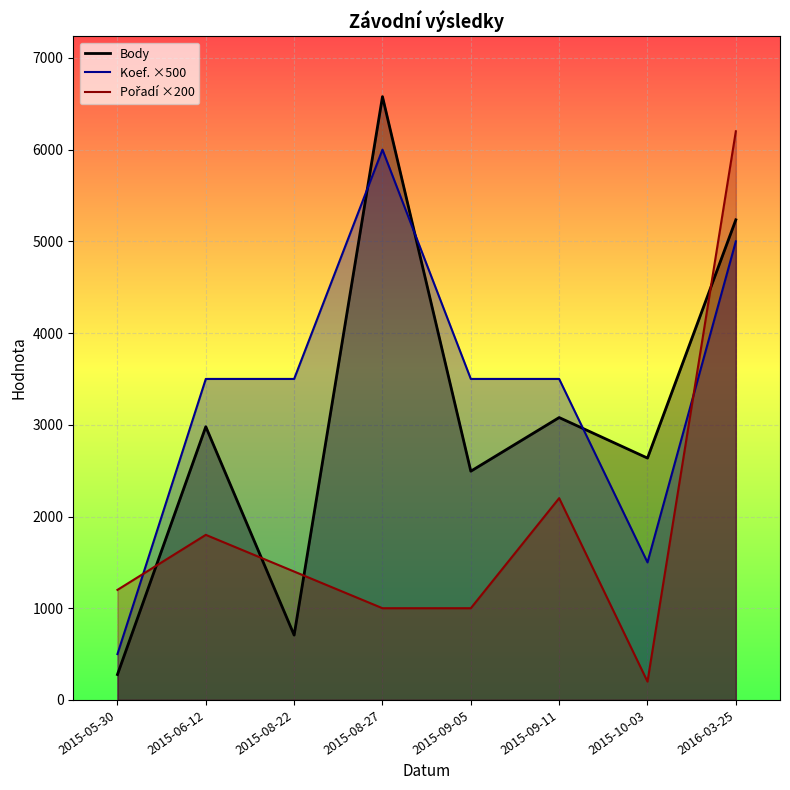

How many times do Pořadí and Koef. cross each other?

2